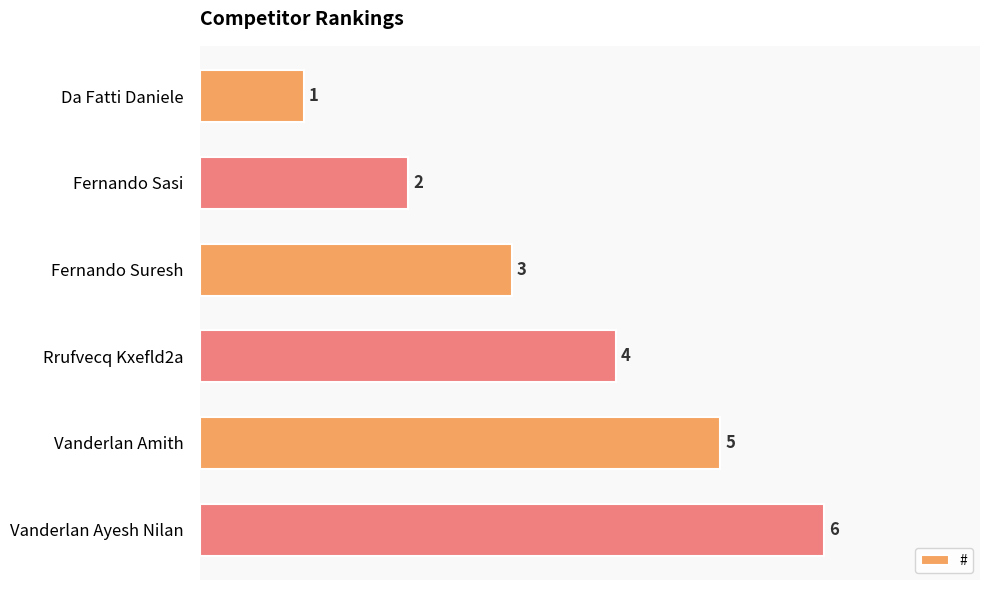

What is the change in value from Fernando Sasi to Vanderlan Ayesh Nilan?

+4